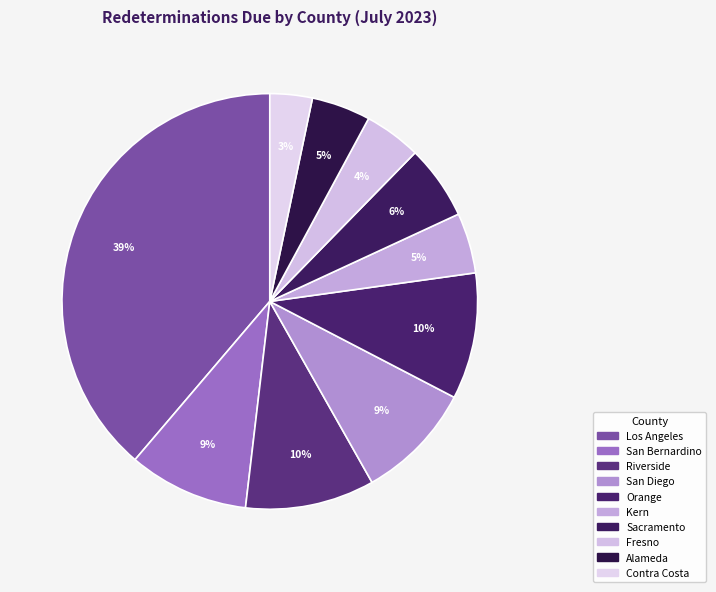

Do Alameda and Orange together represent more than half of the pie?

No